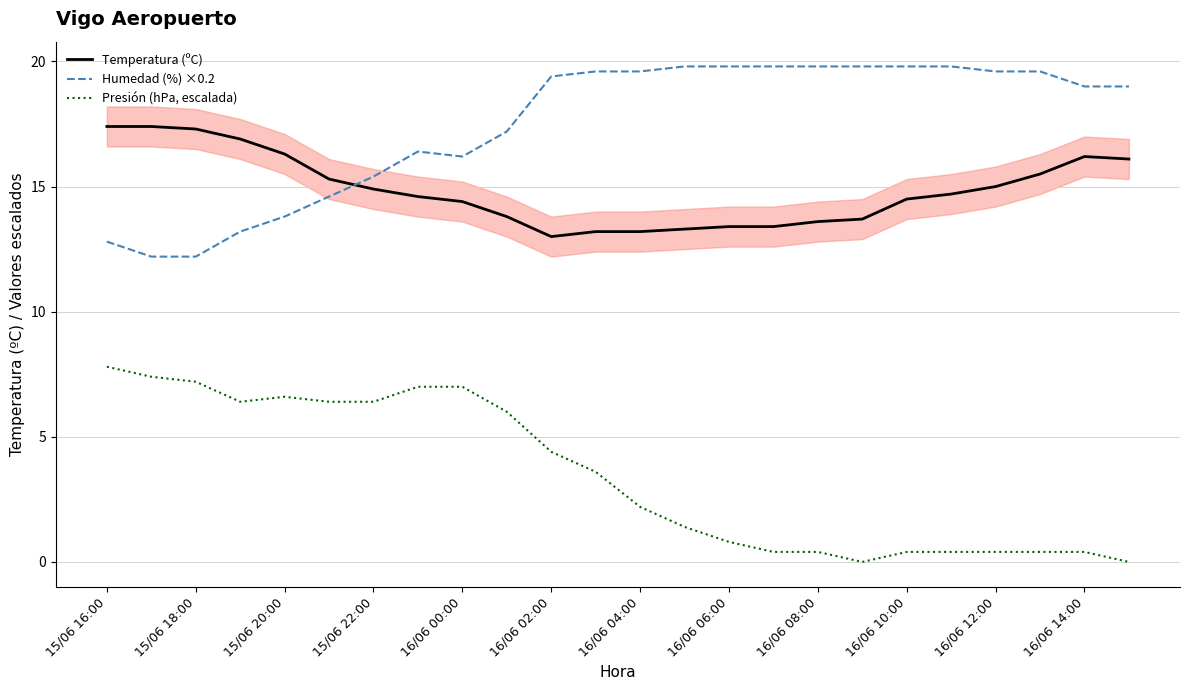

Does the chart display data point markers on the line(s)?

No